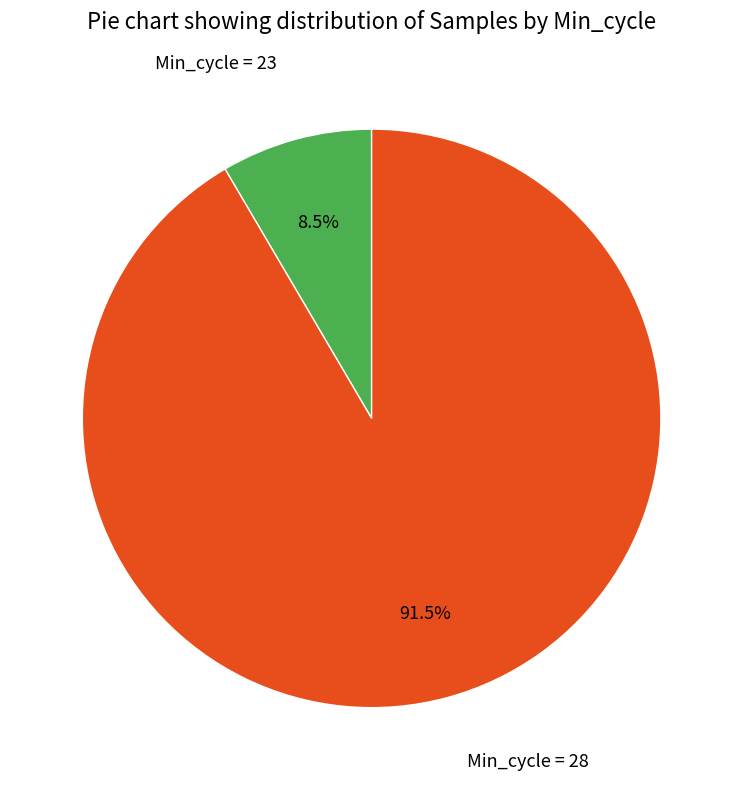

How many slices are in this pie chart?

2